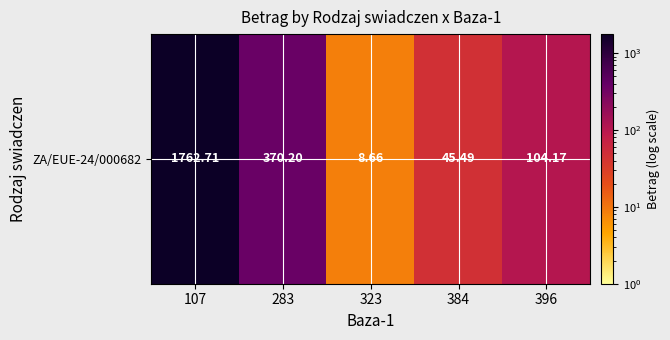

Rank the categories by value from lowest to highest.

323, 384, 396, 283, 107